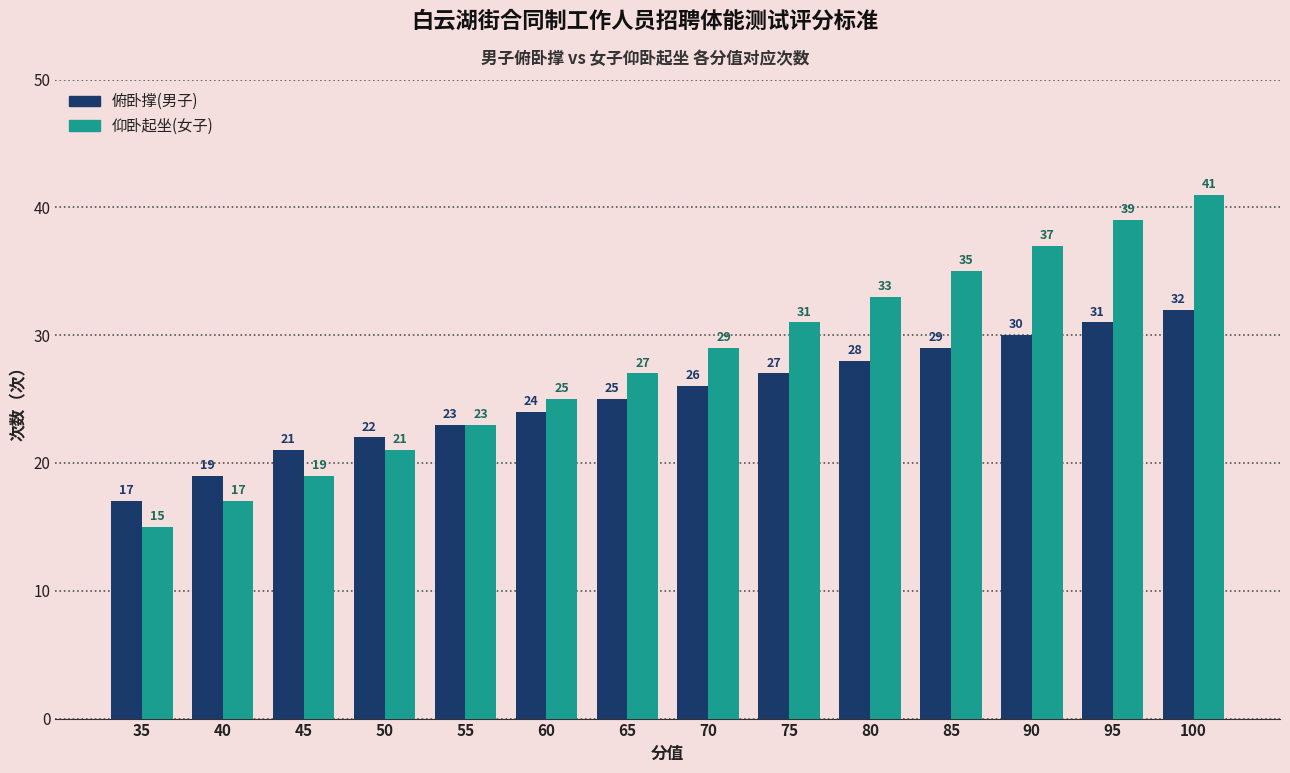

What is the difference between the second highest and minimum values in the 俯卧撑(男子) series?

14